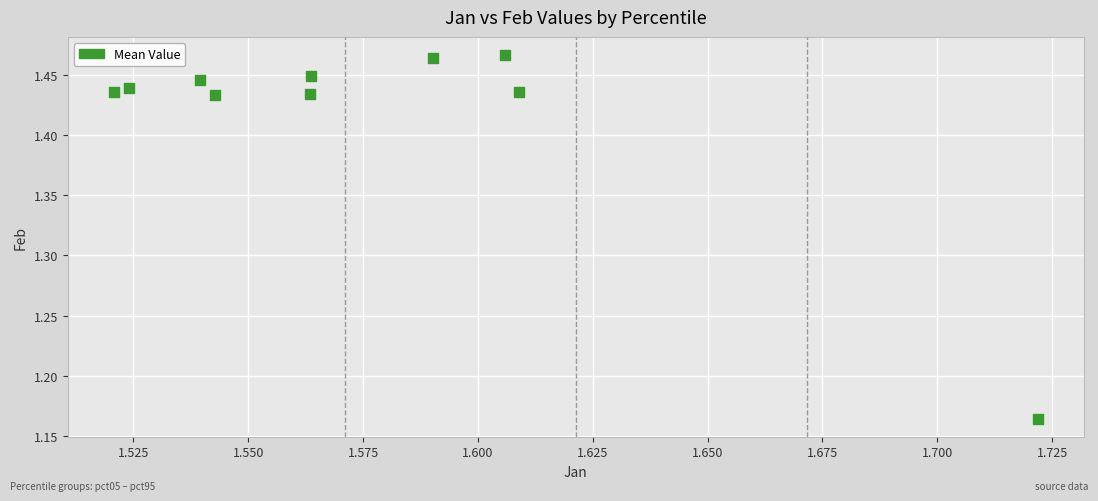

What is the range of Y values (max minus min)?

0.3